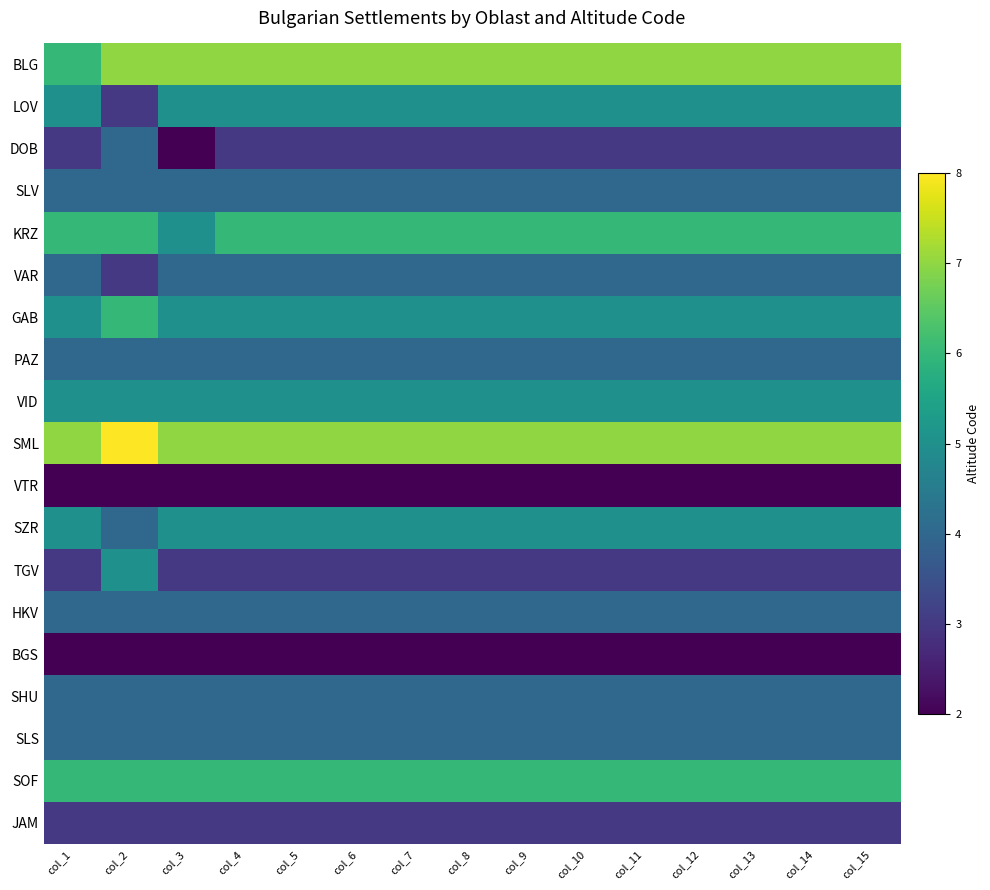

What is the total value across all series at col_15?

83